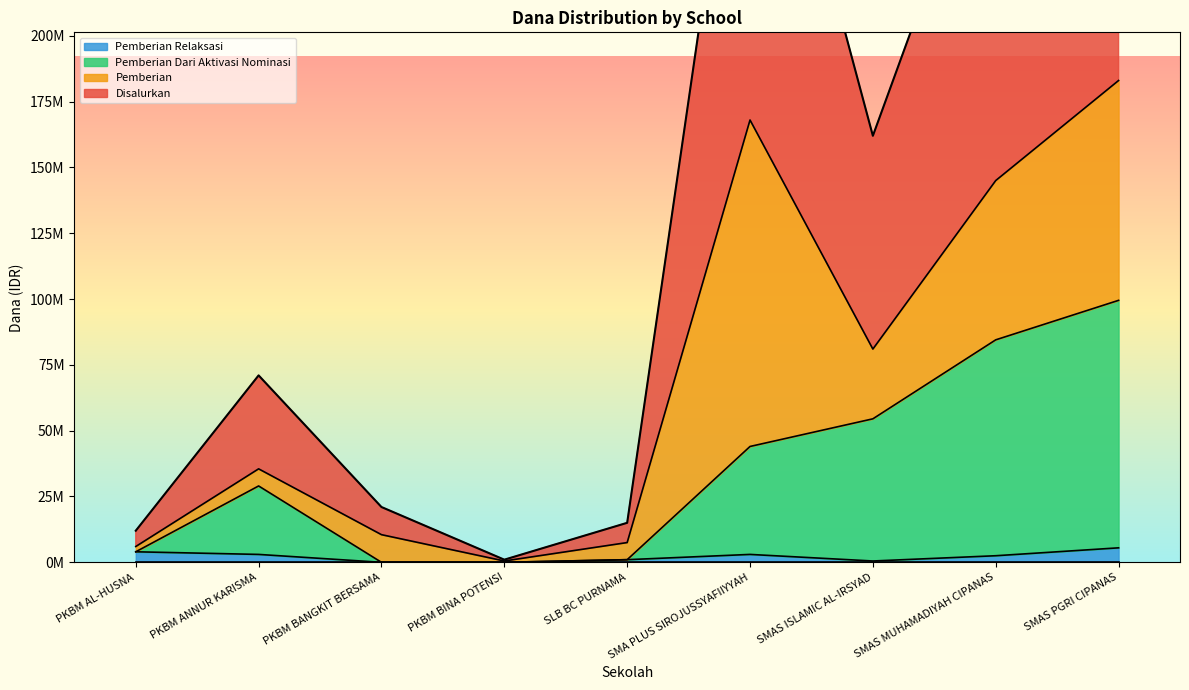

True or false: Disalurkan and Pemberian Relaksasi cross at least once.

False